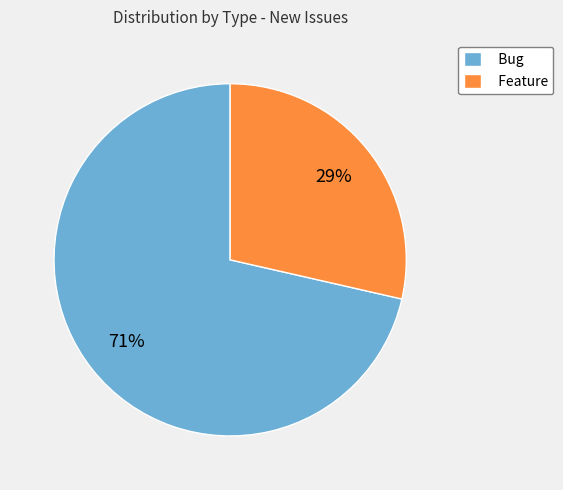

To the nearest percent, what percentage of the pie is Feature?

29%